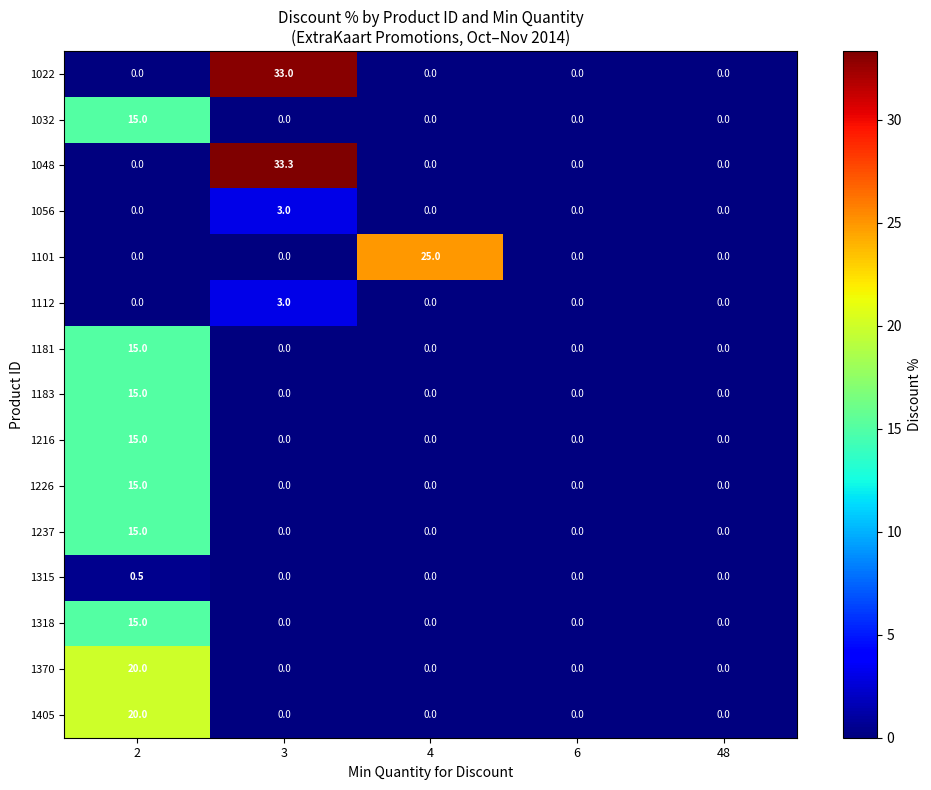

The 1216 series shows 0.0 at 6. True or false?

True